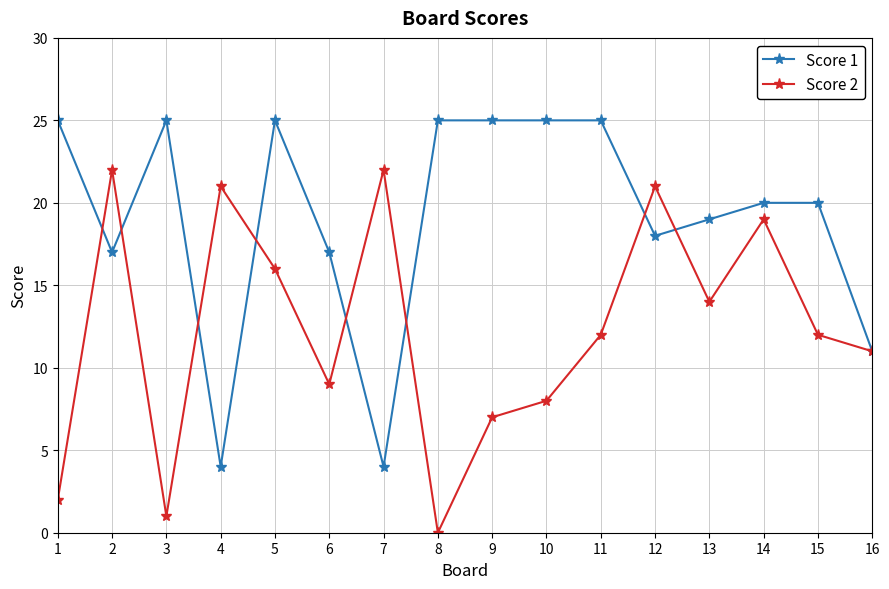

What is the average value of the Score 2 series?

12